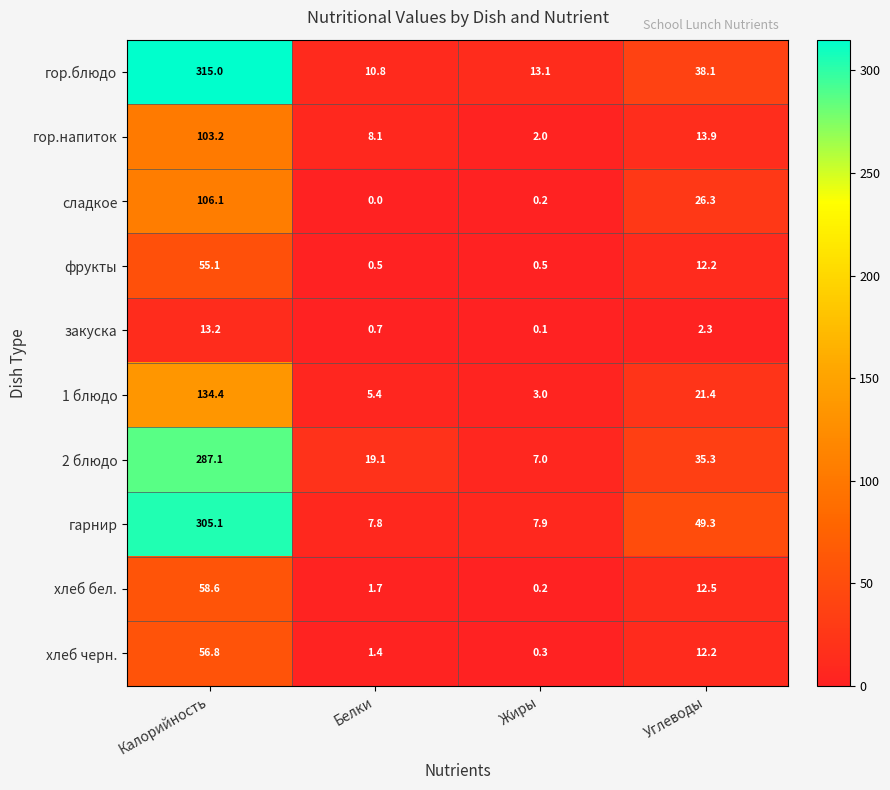

Which category has the highest value in the сладкое series?

Калорийность